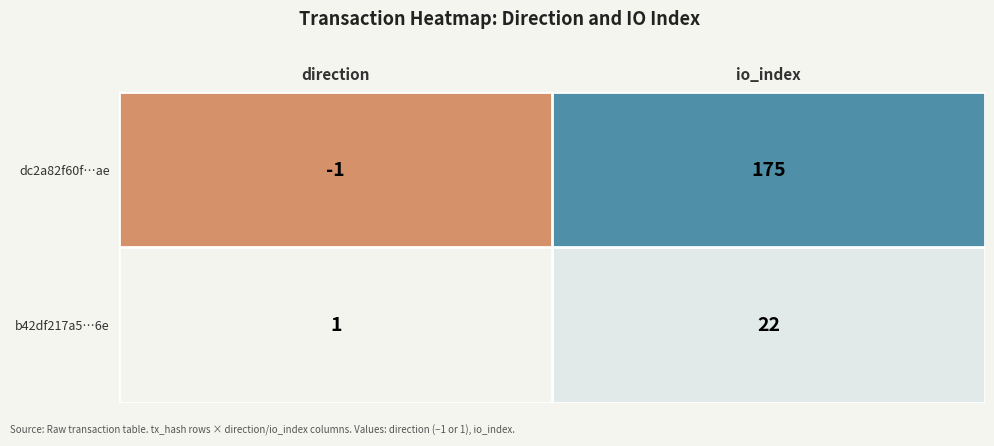

How many values in the b42df217a5…6e series are below 22?

1